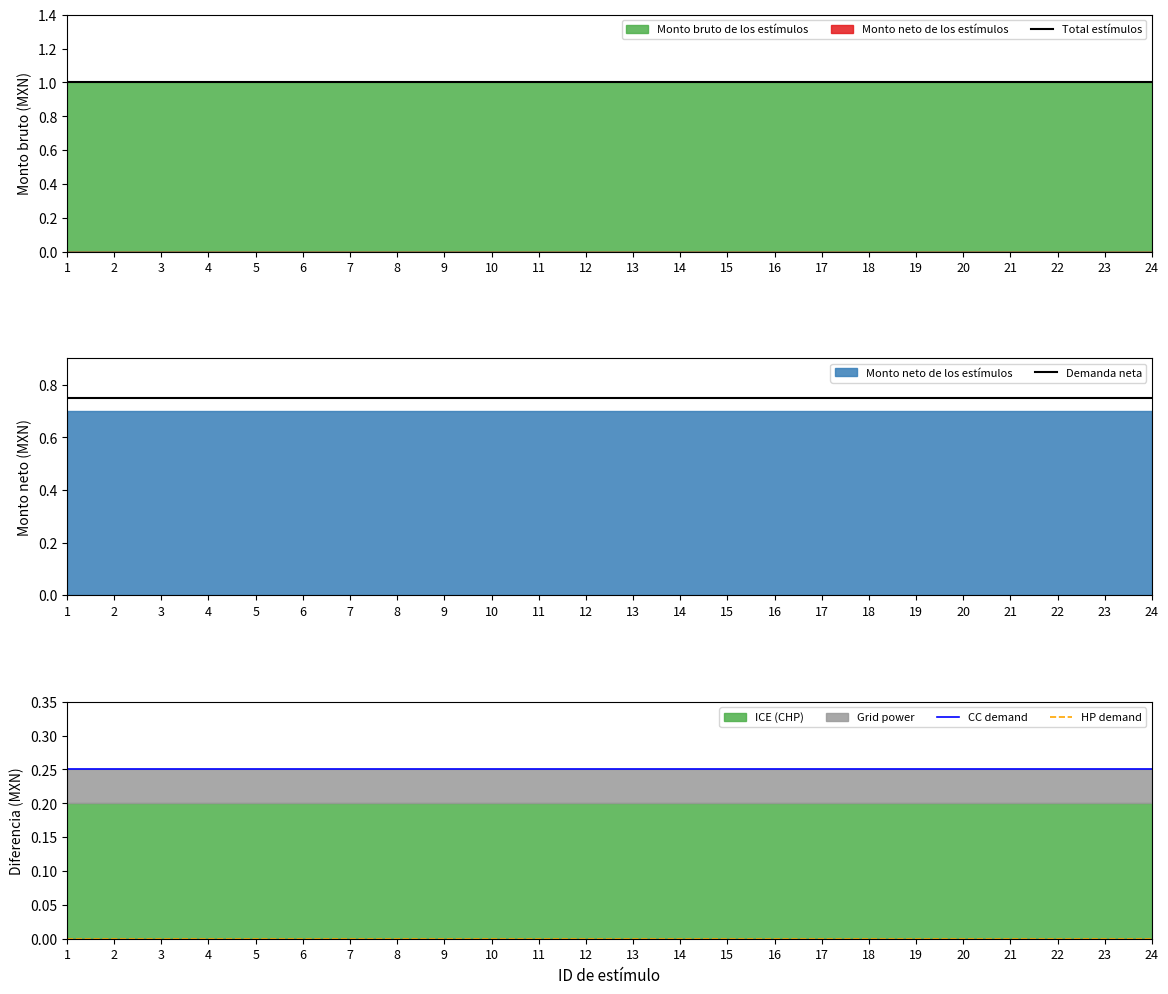

What is the total value across all series at 15?

2.0